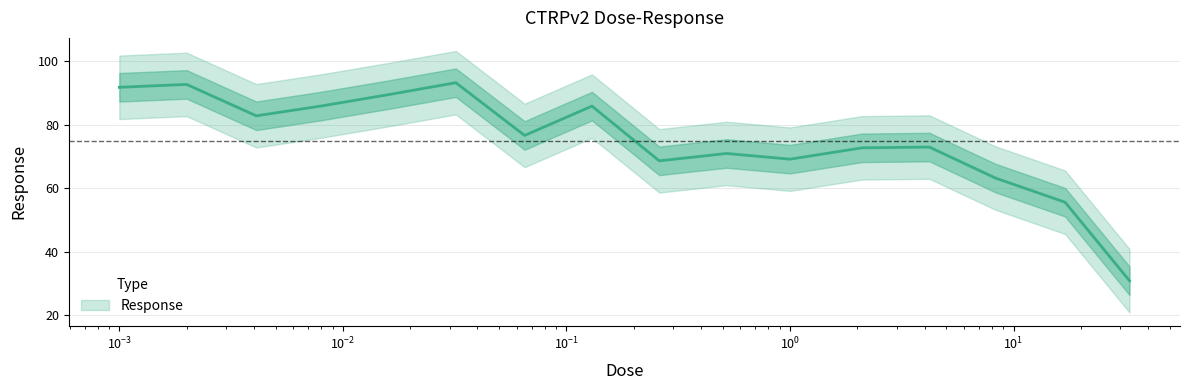

Where is the data nearest to the value 62?

8.3